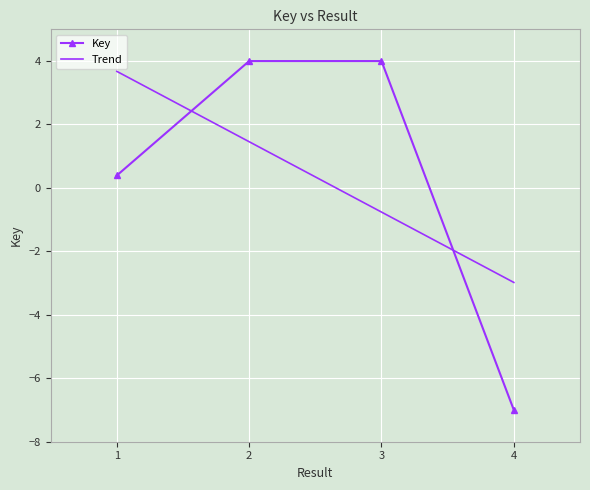

The chart shows a value of 5.9 at 2. True or false?

False